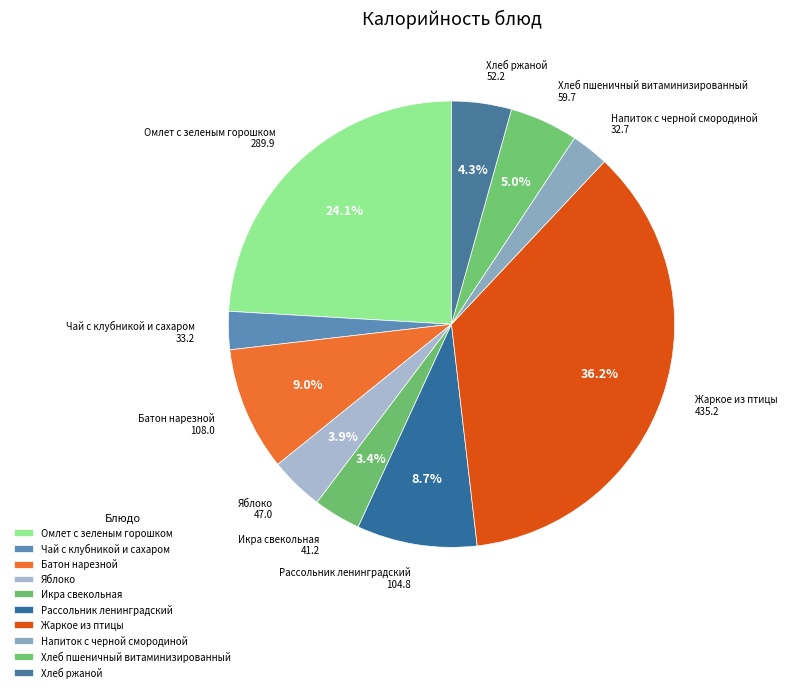

Is Хлеб ржаной the majority of the pie?

No